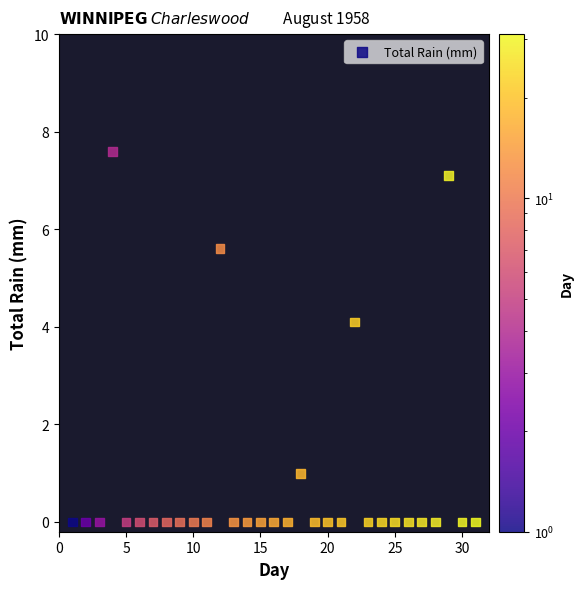

What Y value in the scatter plot is closest to 3?

4.1